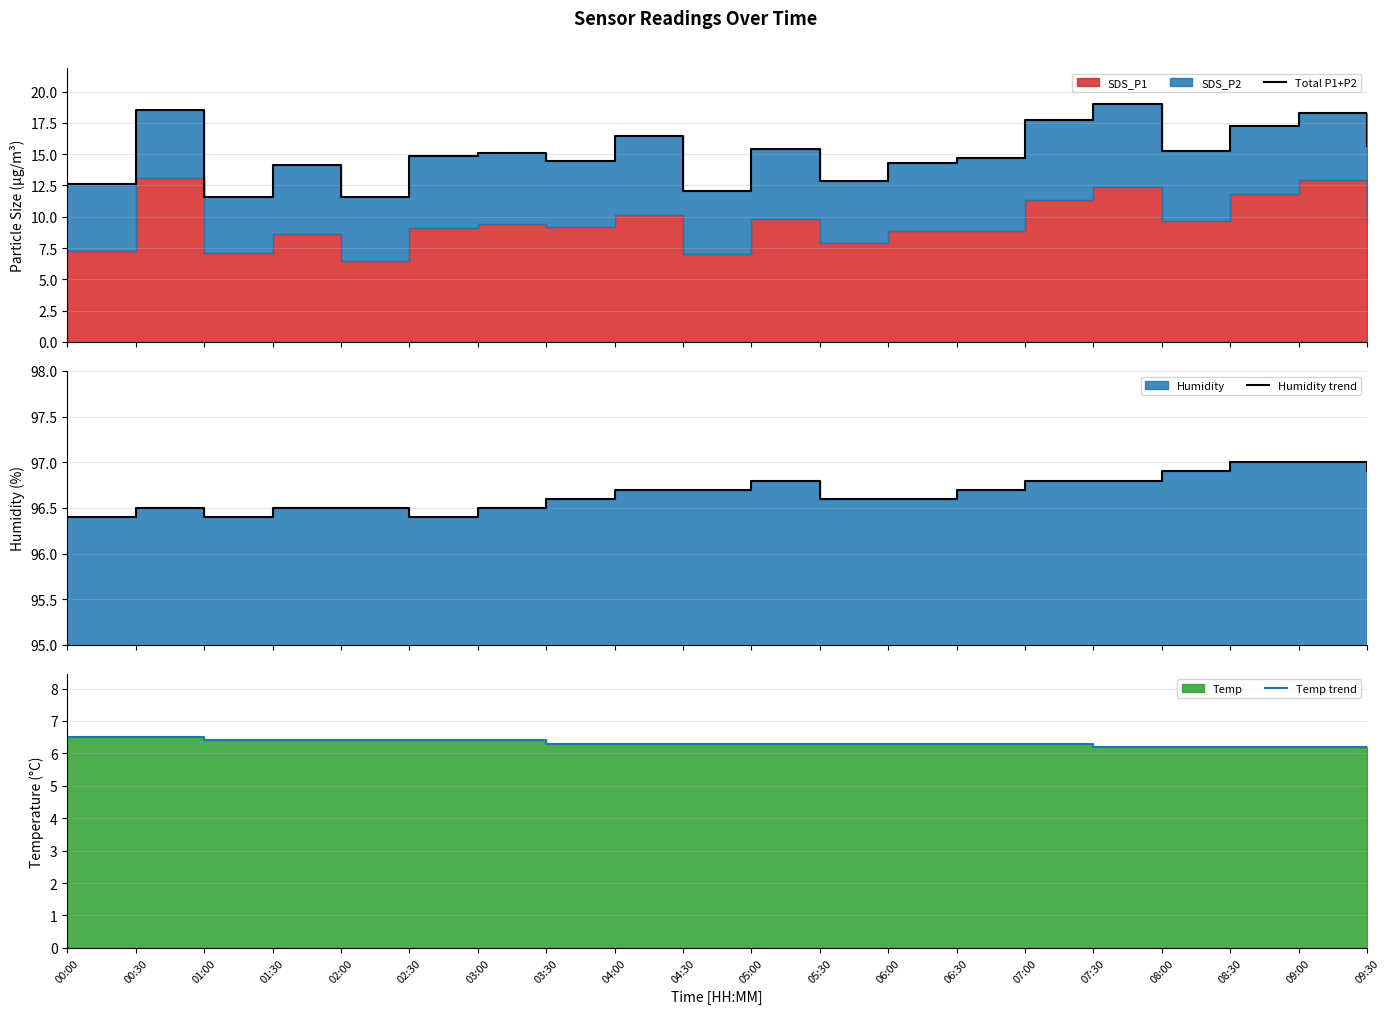

What is the spread (max minus min) of values at 04:30?

90.4